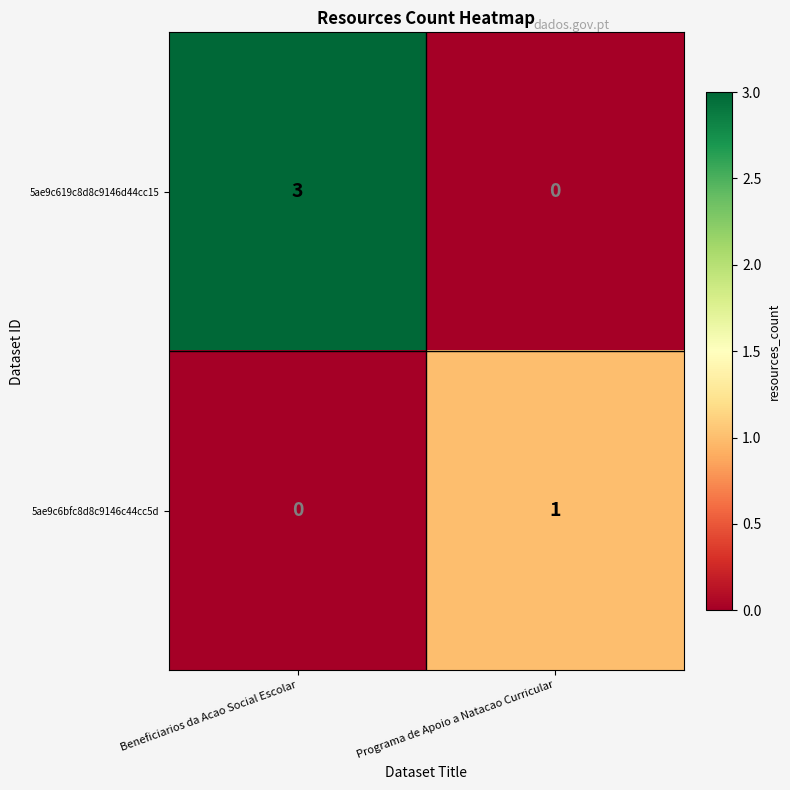

Which series has the largest total across all categories?

5ae9c619c8d8c9146d44cc15